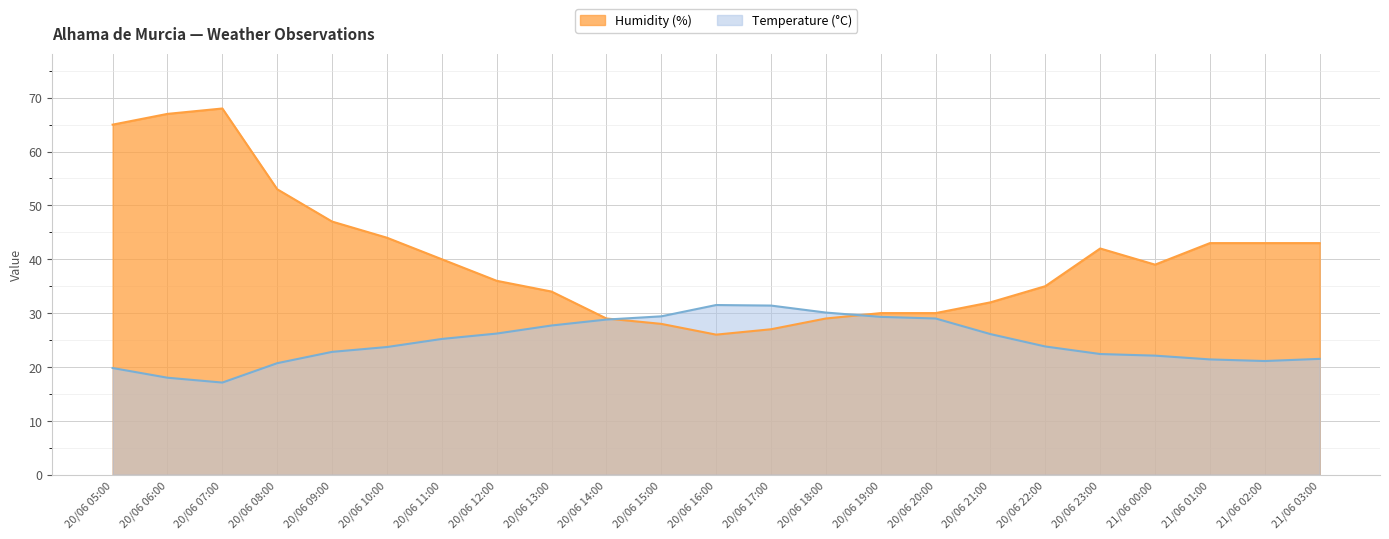

True or false: Humidity (%) has more than 2 interior local peaks.

False